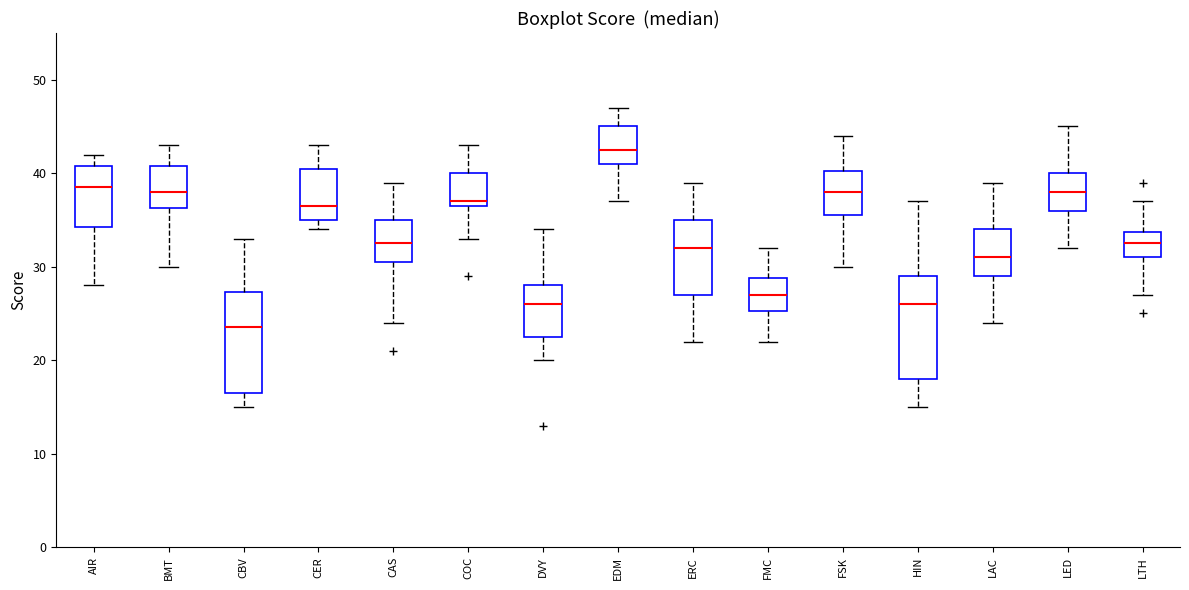

Which box's median line is the lowest?

CBV